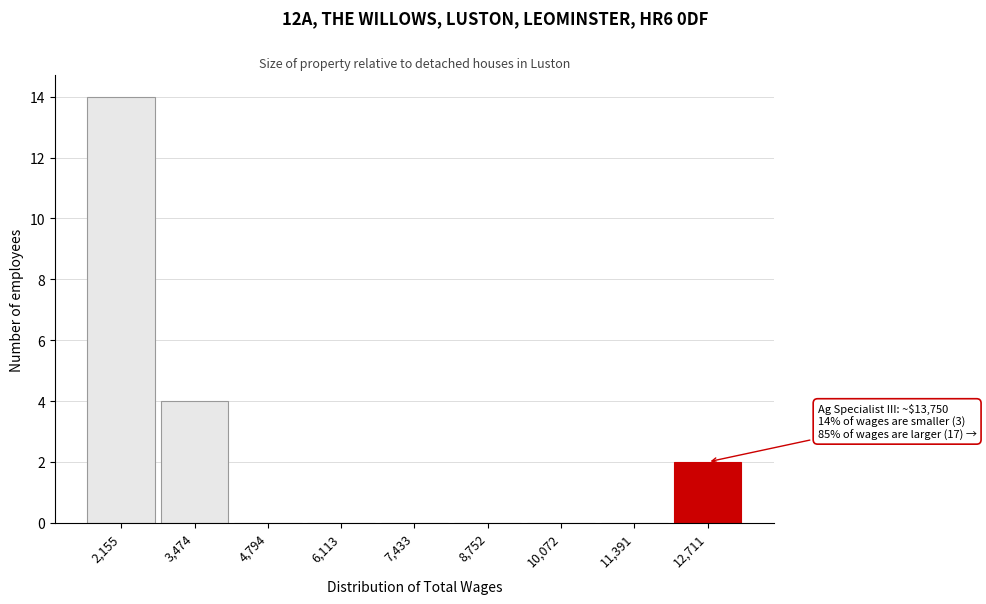

Reading left to right, list all the values displayed in this chart.

2,155=14	3,474=4	4,794=0	6,113=0	7,433=0	8,752=0	10,072=0	11,391=0	12,711=2